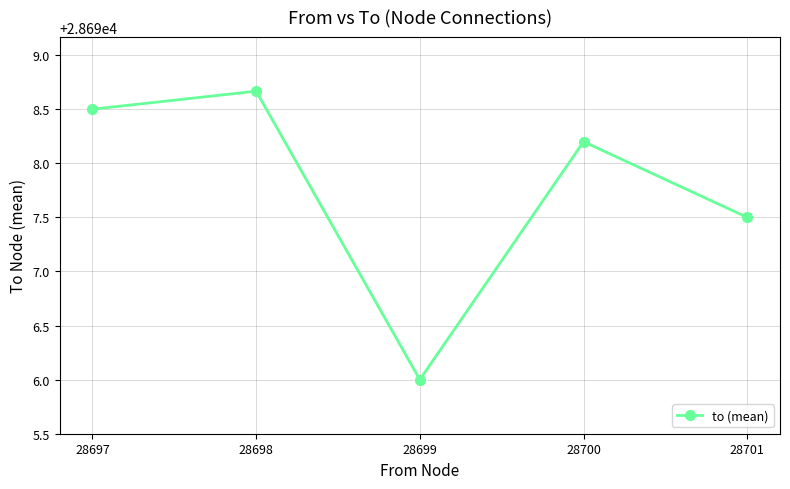

What is the change in value from 28697 to 28700?

-0.3